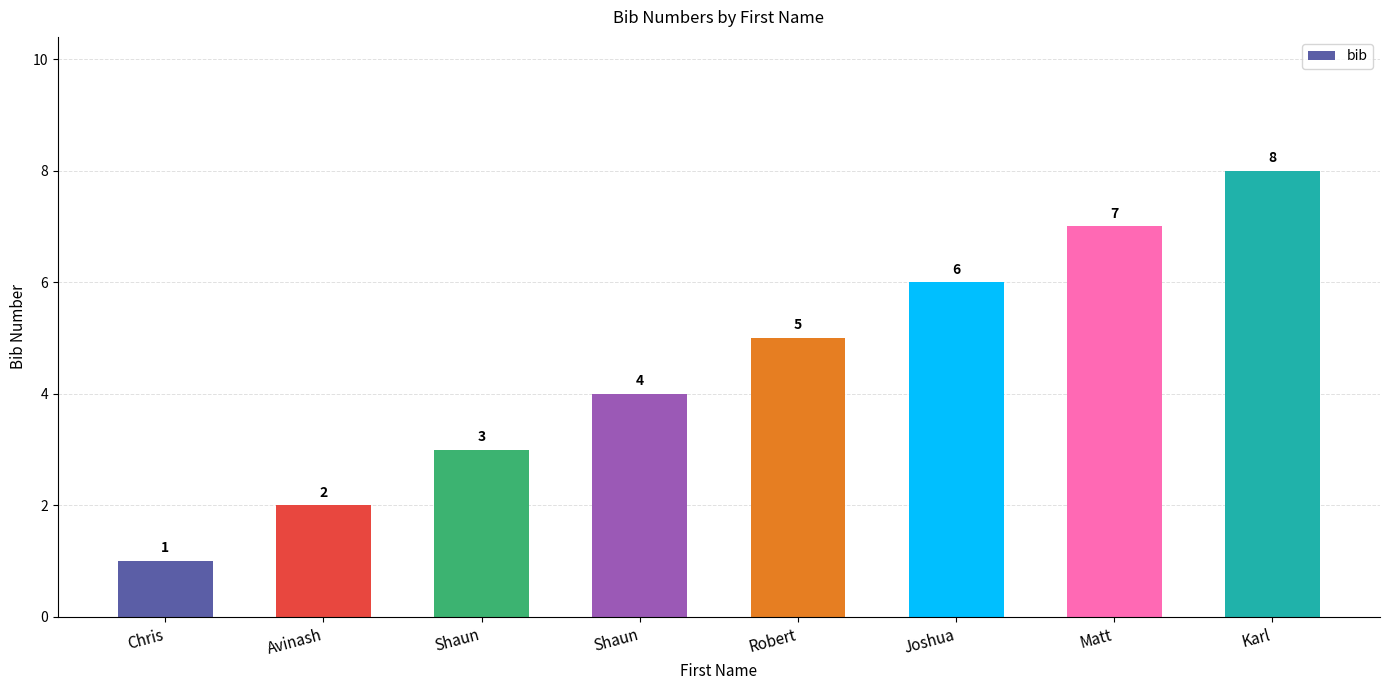

Count the number of categories in the chart.

8